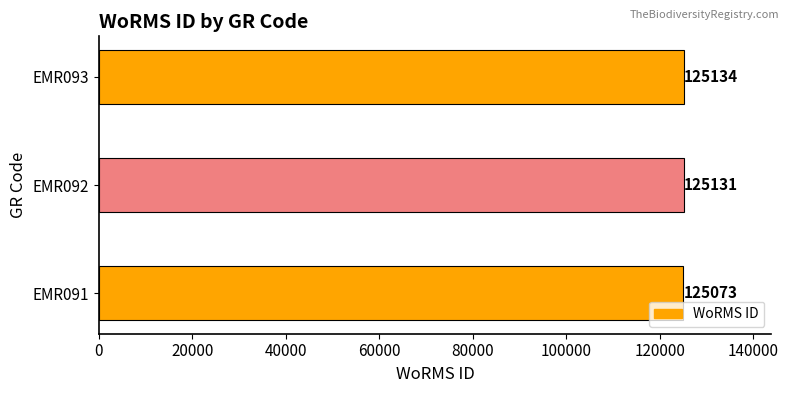

How many data points does each series have?

3